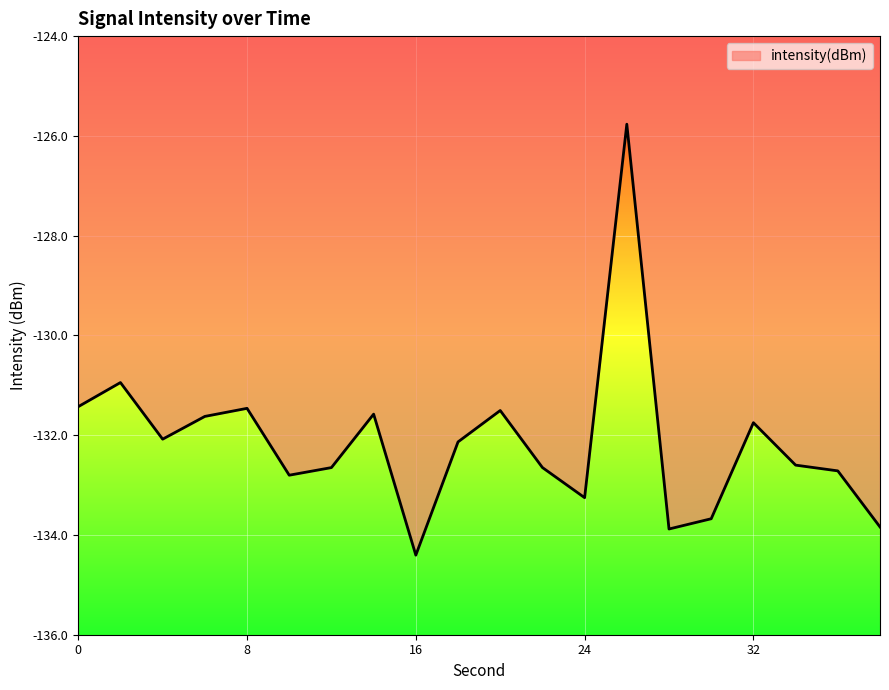

What is the minimum value shown in the chart?

-134.4